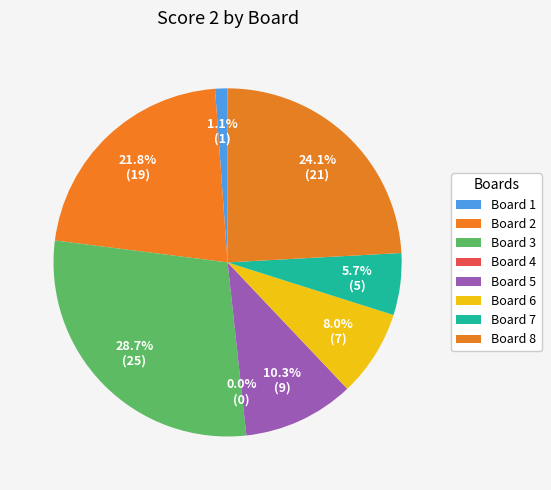

True or false: 3 accounts for 15% of the total.

False